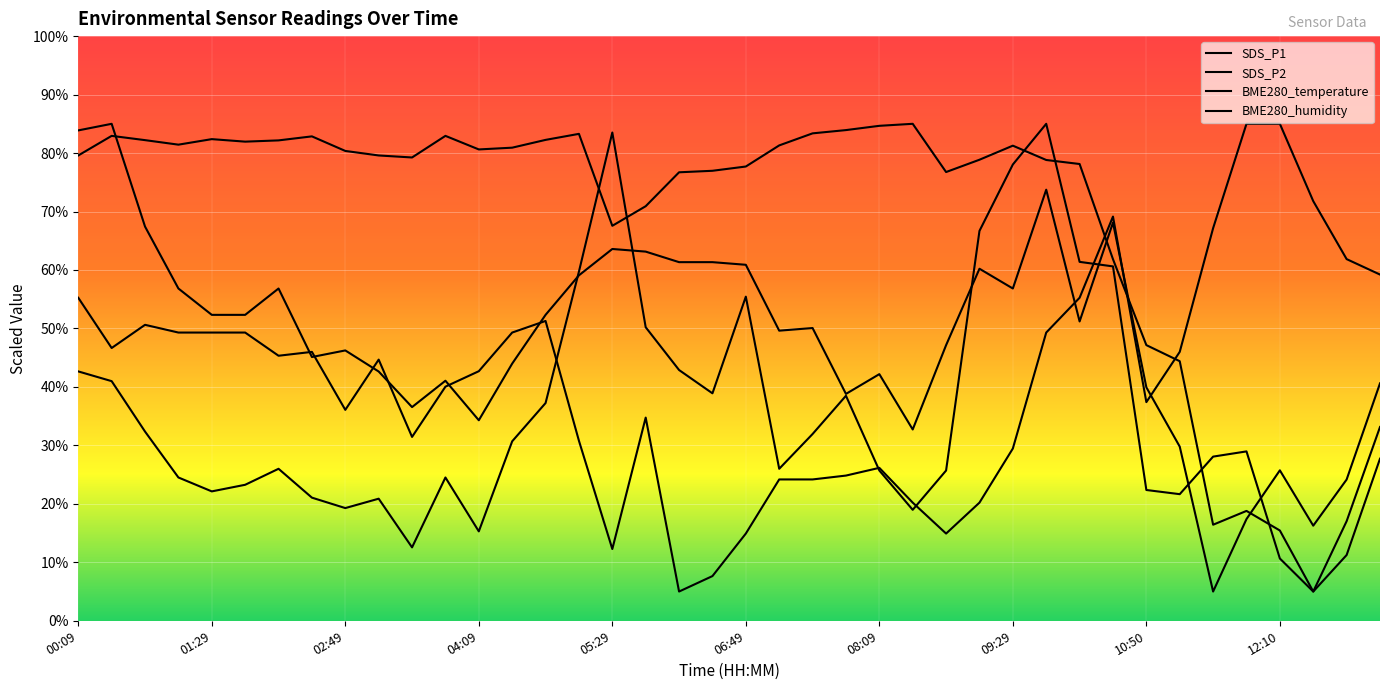

Rank the categories by BME280_humidity value from lowest to highest.

37, 36, 34, 38, 35, 39, 33, 32, 31, 16, 17, 18, 26, 19, 20, 30, 29, 27, 10, 00:09, 12:10, 10:50, 12, 13, 28, 21, 04:09, 06:49, 08:09, 02:49, 14, 05:29, 09:29, 01:29, 11, 15, 22, 23, 24, 25